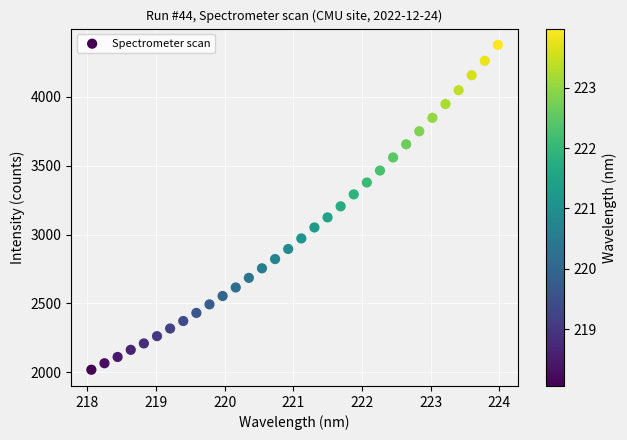

What is the range of Y values (max minus min)?

2360.0